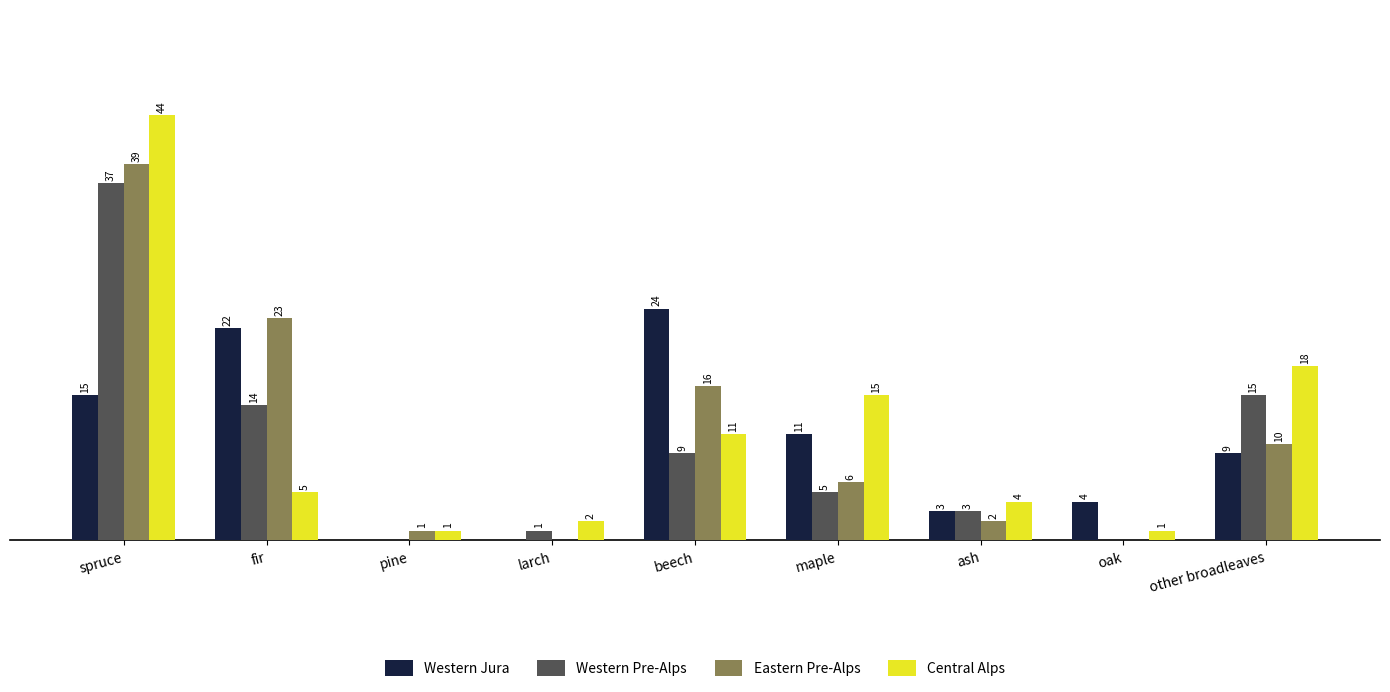

Between spruce and other broadleaves, which series saw the biggest shift?

Eastern Pre-Alps